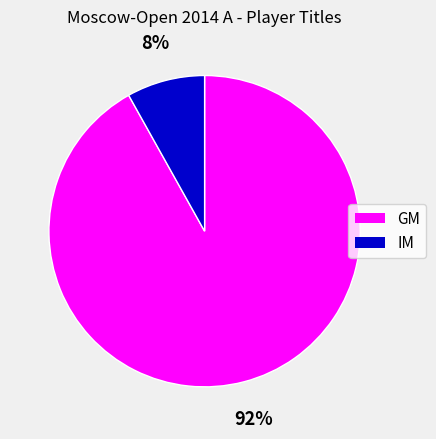

Rank the categories by value from highest to lowest.

GM, IM